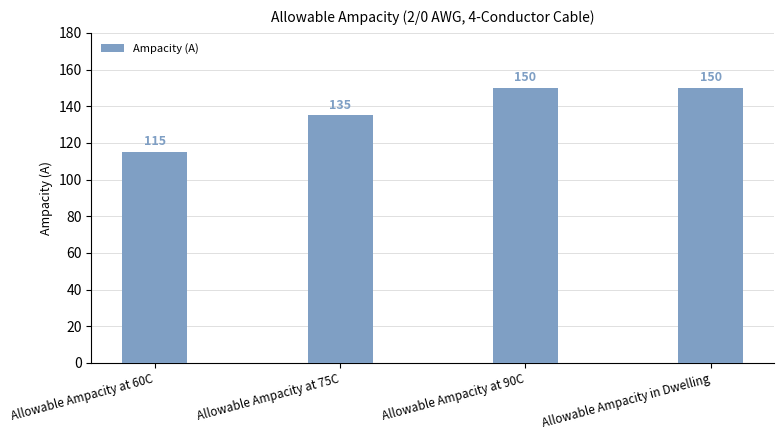

How many bars are there in total?

4